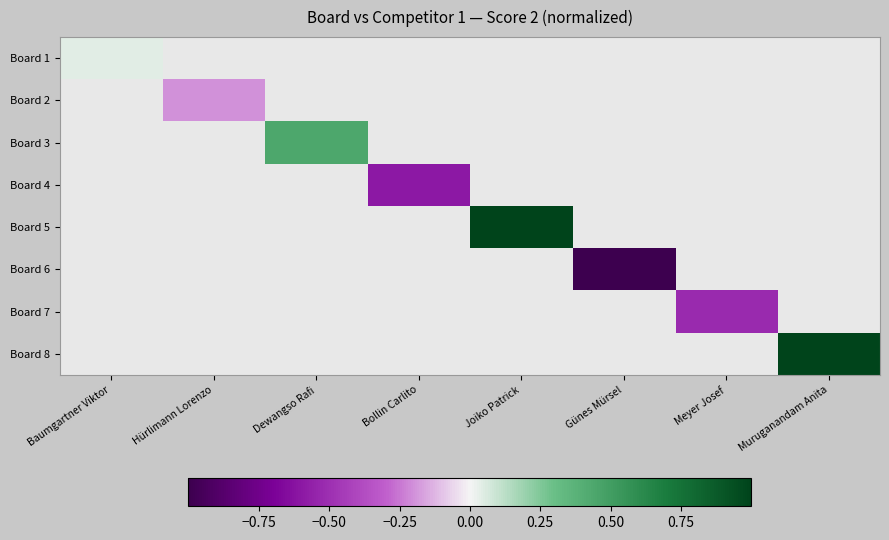

How many series are shown in this chart?

8